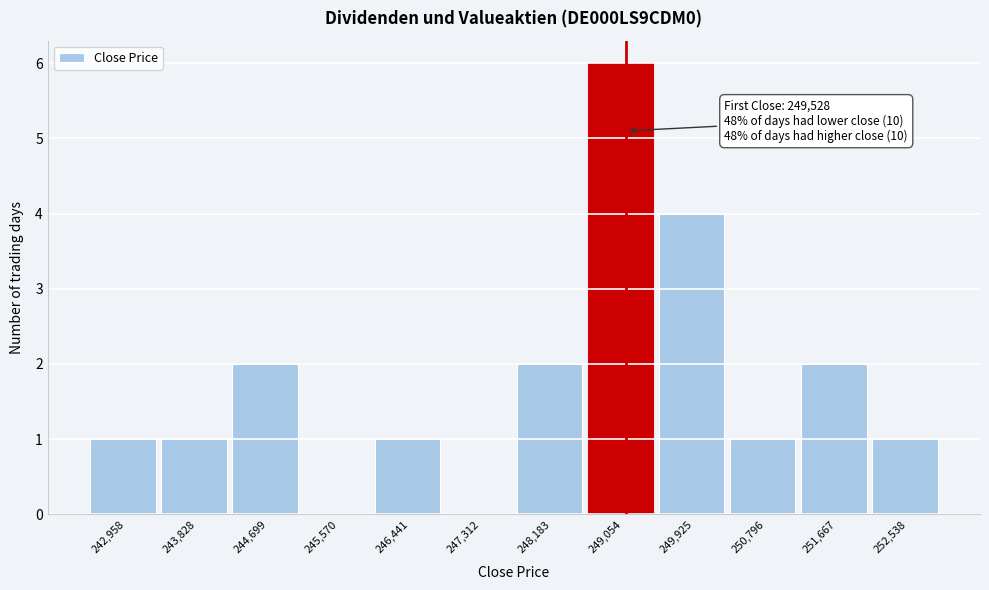

Reading left to right, list all the values displayed in this chart.

242,958=1	243,828=1	244,699=2	245,570=0	246,441=1	247,312=0	248,183=2	249,054=6	249,925=4	250,796=1	251,667=2	252,538=1